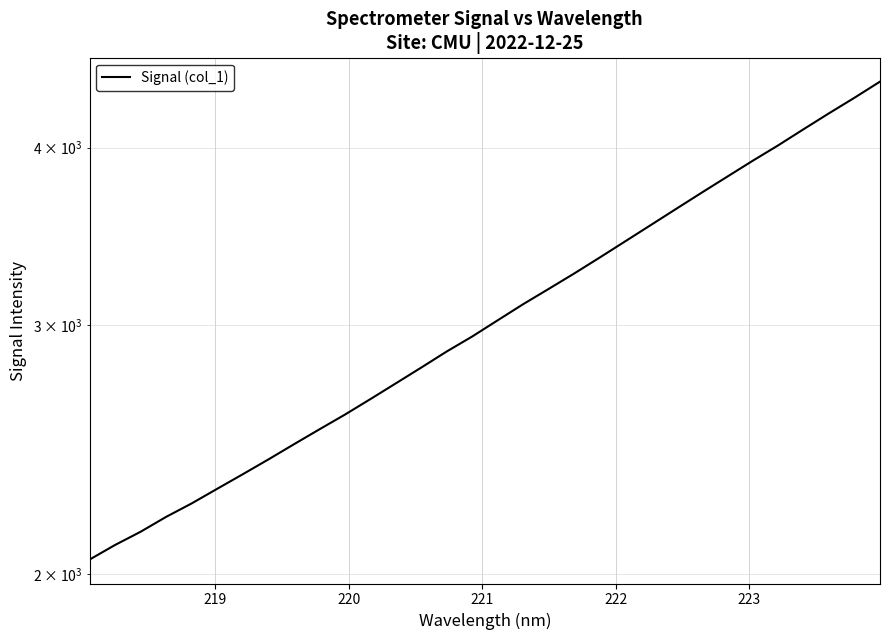

How many data points does each series have?

32